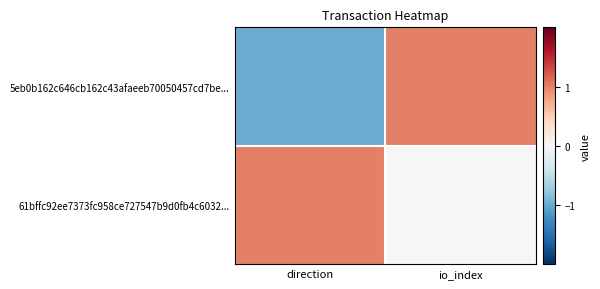

Which has a higher value, io_index or direction?

io_index